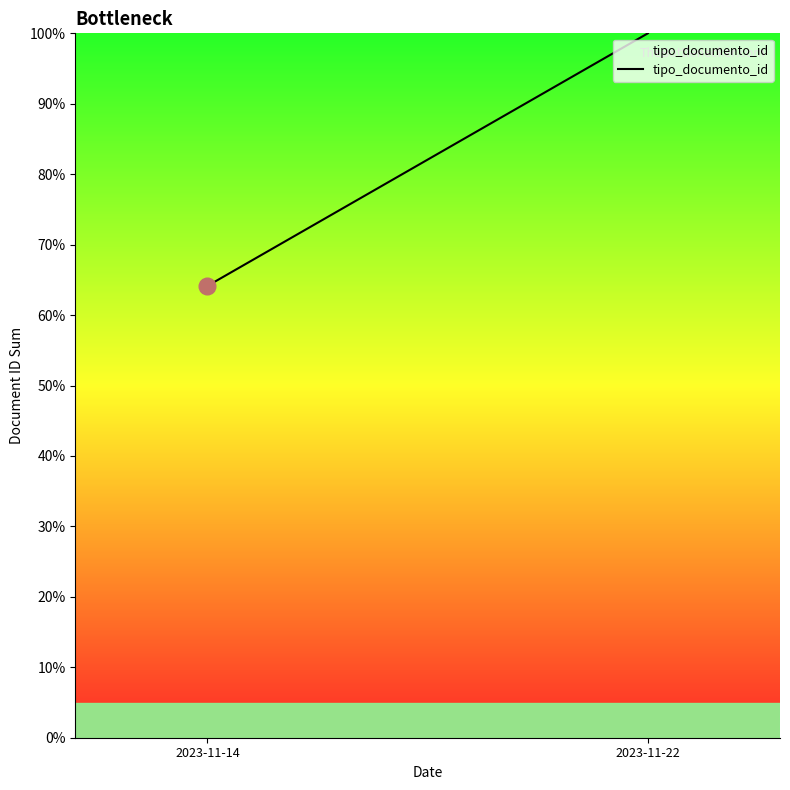

Reading right to left, list all the values displayed in this chart.

2023-11-22=100.0	2023-11-14=64.1